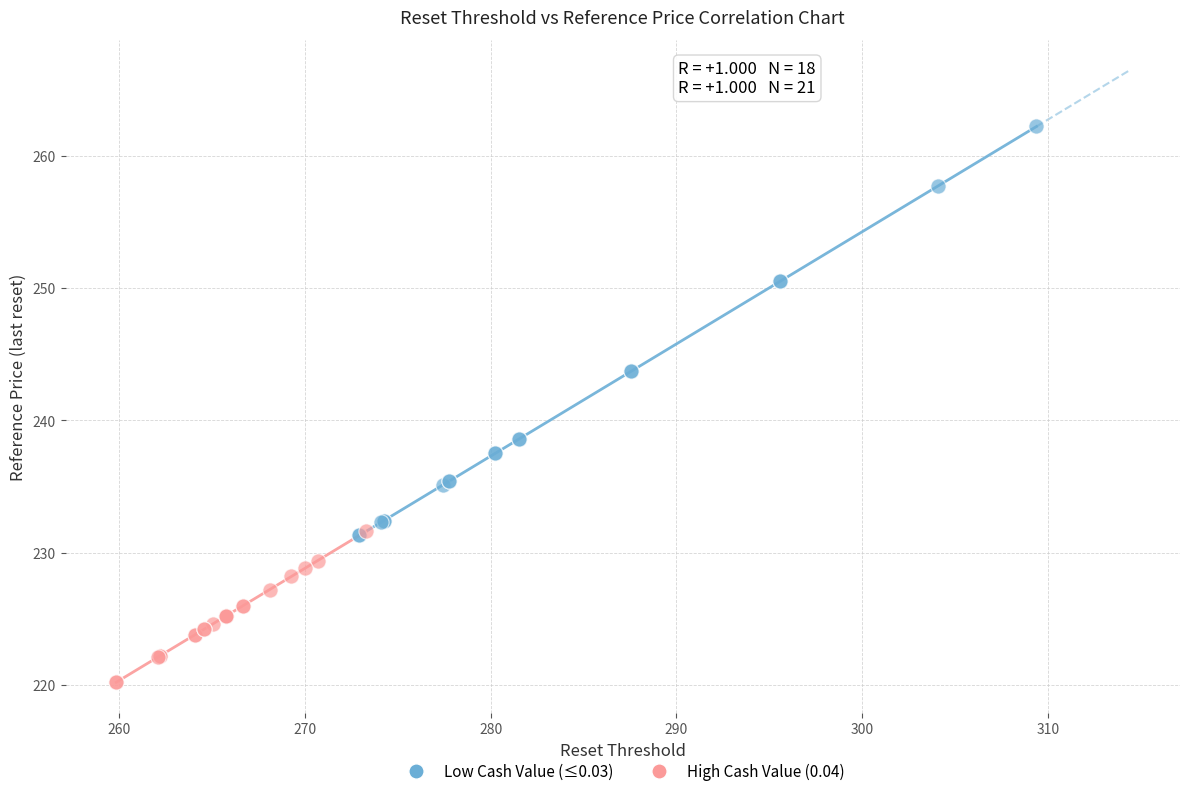

Which series has the largest Y range (max minus min)?

Low Cash Value (≤0.03)